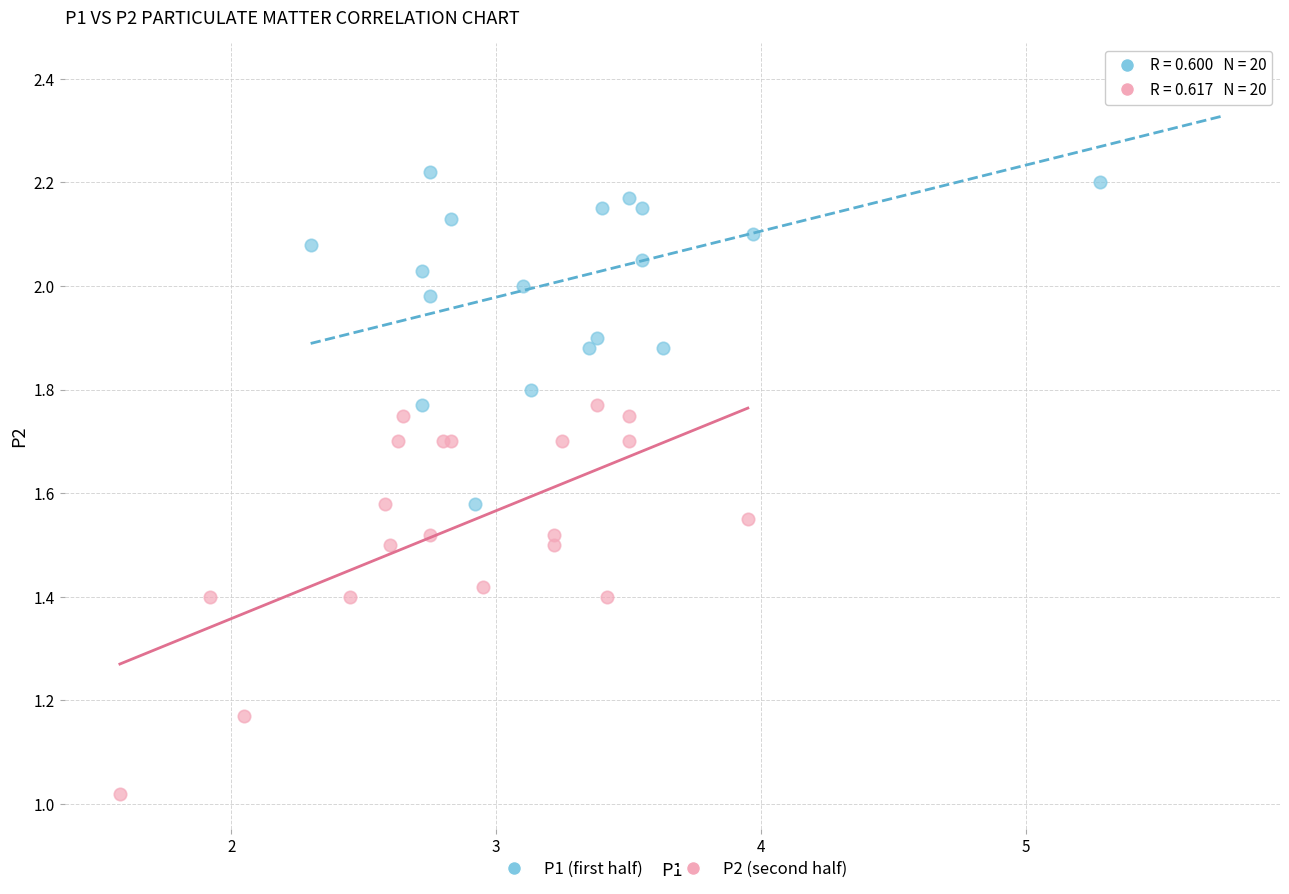

Which series has the widest spread of Y values?

P1 (first half)